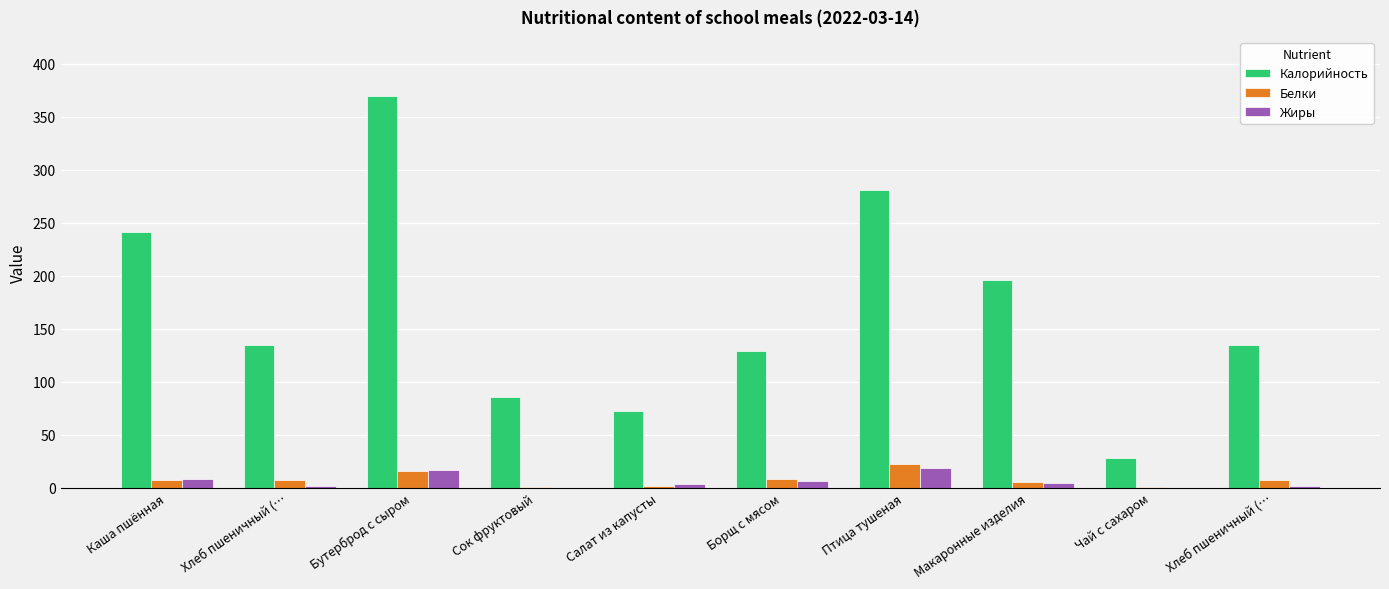

What is the sum of all Белки values?

75.8